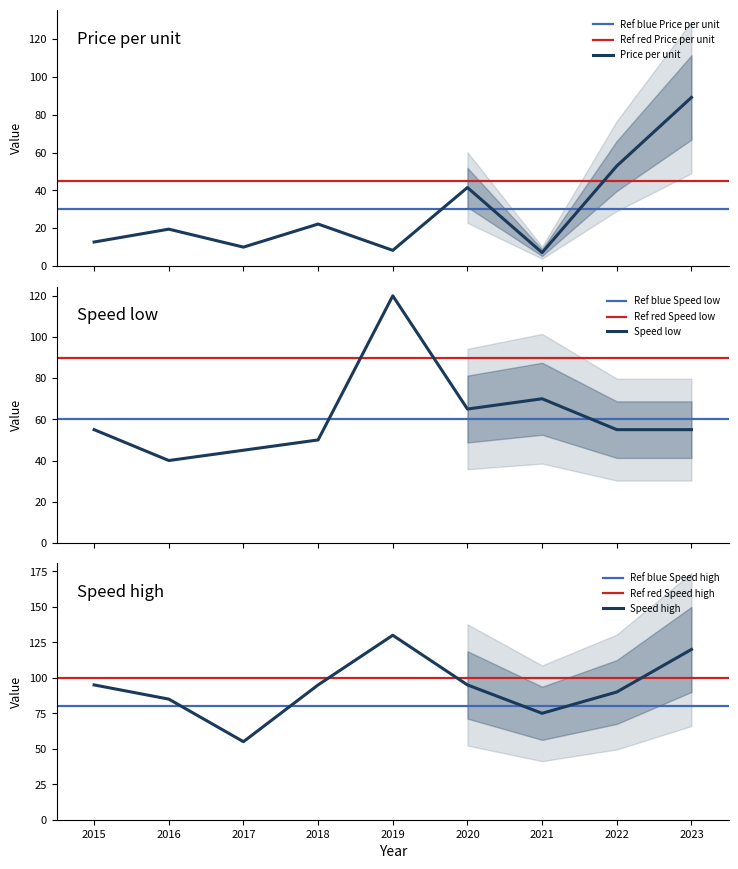

True or false: Speed low (u) and Price per unit (yen/u) intersect in this chart.

True